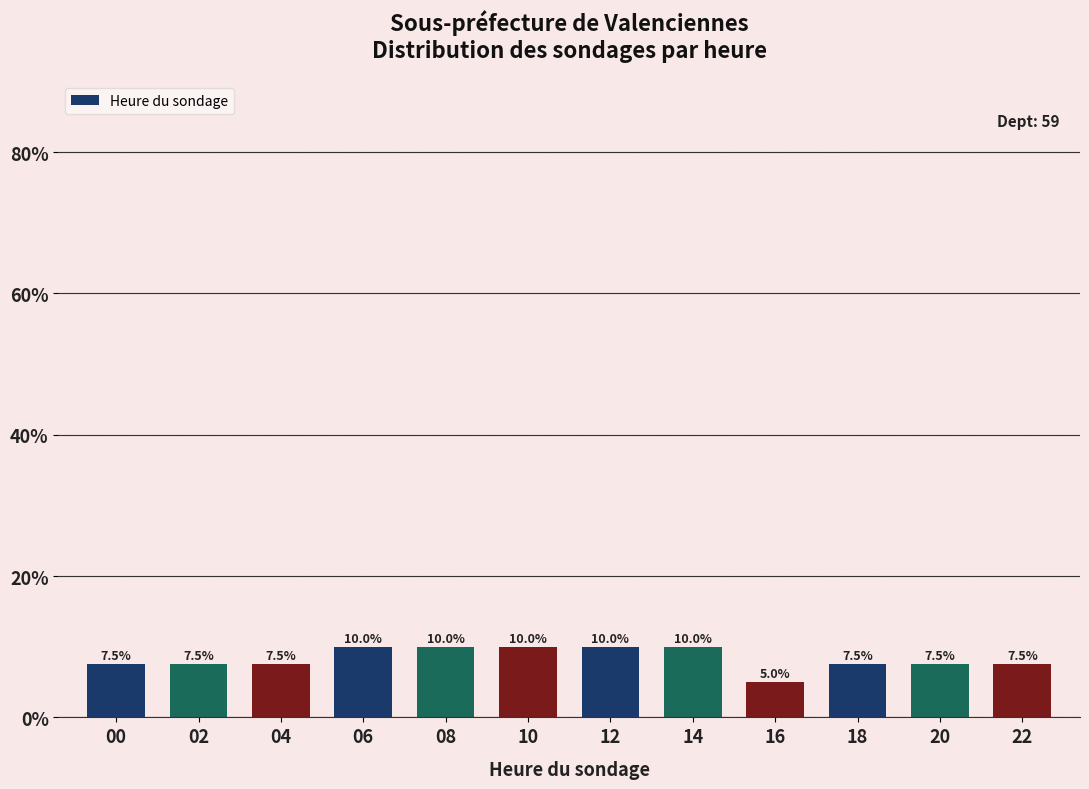

Reading left to right, extract all data points from this chart.

7.5	7.5	7.5	10.0	10.0	10.0	10.0	10.0	5.0	7.5	7.5	7.5